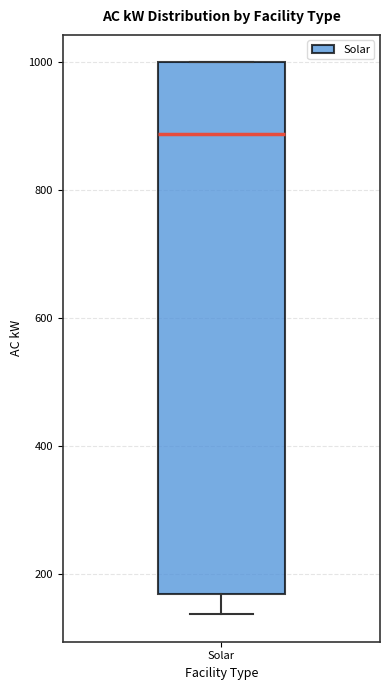

Read this box plot against the y-axis: the position of the median line, the range covered by the box, and the ends of both whiskers. The values are not printed on the chart, so give them approximately, as read against the axis.

median 880, box 160 to 1000, whiskers 140 to 1000